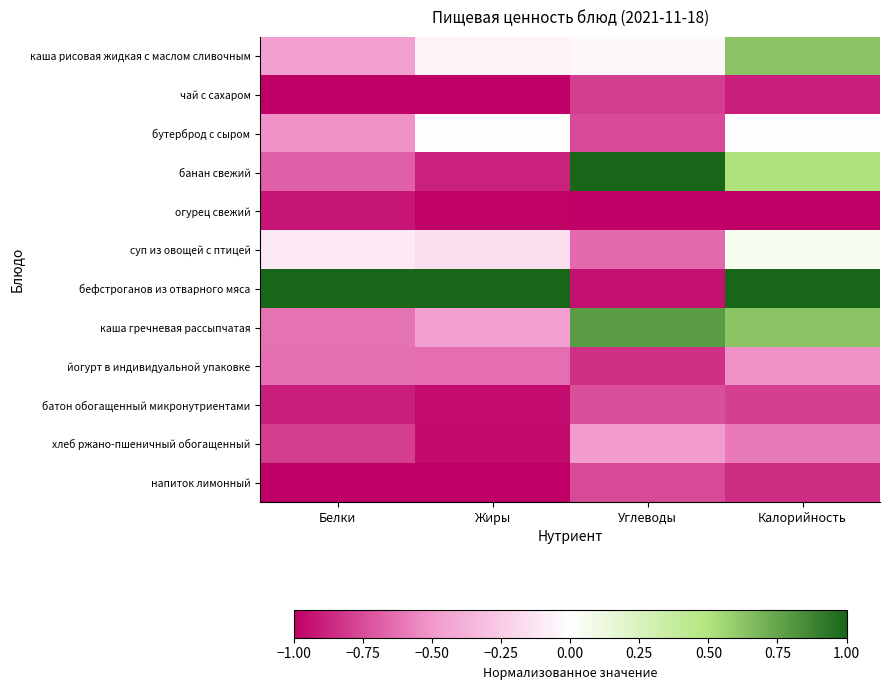

What is the spread (max minus min) of values at Калорийность?

2.0